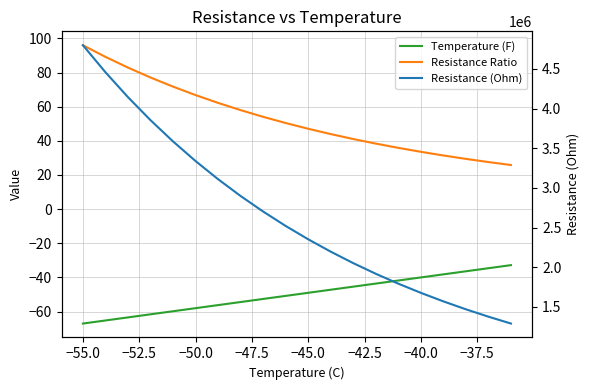

True or false: Resistance Ratio and Resistance (Ohm) cross at least once.

False